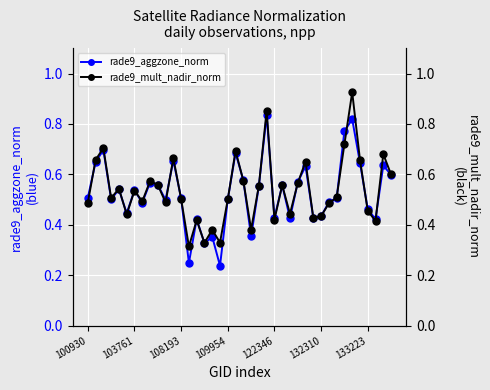

Reading right to left, extract all data points from this chart.

rade9_aggzone_norm: 0.6	0.6	0.4	0.5	0.6	0.8	0.8	0.5	0.5	0.4	0.4	0.6	0.6	0.4	0.6	0.4	0.8	0.6	0.4	0.6	0.7	0.5	0.2	0.4	0.3	0.4	0.2	0.5	0.7	0.5	0.6	0.6	0.5	0.5	0.4	0.5	0.5	0.7	0.6	0.5
rade9_mult_nadir_norm: 0.6	0.7	0.4	0.5	0.7	0.9	0.7	0.5	0.5	0.4	0.4	0.7	0.6	0.4	0.6	0.4	0.9	0.6	0.4	0.6	0.7	0.5	0.3	0.4	0.3	0.4	0.3	0.5	0.7	0.5	0.6	0.6	0.5	0.5	0.4	0.5	0.5	0.7	0.7	0.5